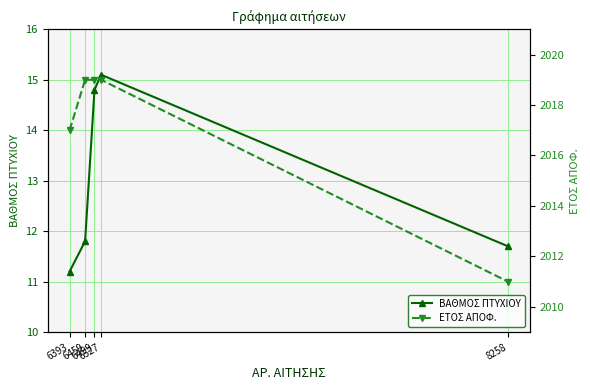

Reading left to right, list all the values displayed in this chart.

ΒΑΘΜΟΣ ΠΤΥΧΙΟΥ: 11.2	11.8	14.8	15.1	11.7
ΕΤΟΣ ΑΠΟΦ.: 2017.0	2019.0	2019.0	2019.0	2011.0